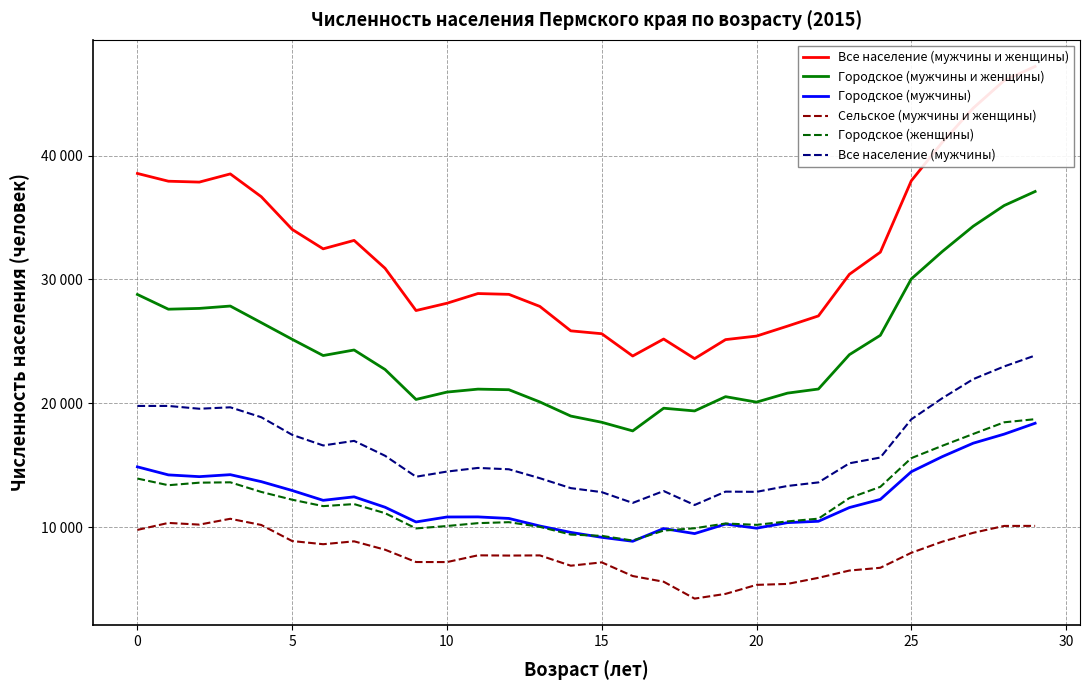

Reading left to right, what are all the values shown in this chart?

Все население (мужчины и женщины): 38562	37936	37864	38525	36686	34041	32474	33155	30903	27490	28080	28863	28797	27824	25850	25618	23818	25189	23608	25142	25428	26231	27056	30417	32204	37967	41078	43838	46065	47204
Городское (мужчины и женщины): 28788	27598	27663	27853	26513	25167	23856	24304	22729	20310	20905	21143	21096	20109	18968	18466	17770	19602	19383	20535	20094	20820	21152	23926	25489	30042	32255	34299	35971	37105
Городское (мужчины): 14866	14216	14075	14235	13672	12955	12162	12445	11604	10416	10817	10824	10699	10089	9571	9174	8856	9883	9476	10244	9912	10360	10470	11579	12237	14472	15689	16777	17508	18388
Сельское (мужчины и женщины): 9774	10338	10201	10672	10173	8874	8618	8851	8174	7180	7175	7720	7701	7715	6882	7152	6048	5587	4225	4607	5334	5411	5904	6491	6715	7925	8823	9539	10094	10099
Городское (женщины): 13922	13382	13588	13618	12841	12212	11694	11859	11125	9894	10088	10319	10397	10020	9397	9292	8914	9719	9907	10291	10182	10460	10682	12347	13252	15570	16566	17522	18463	18717
Все население (мужчины): 19785	19786	19559	19675	18875	17451	16594	16964	15762	14068	14485	14779	14670	13949	13148	12825	11953	12914	11785	12865	12848	13322	13610	15154	15619	18705	20408	21949	22976	23857